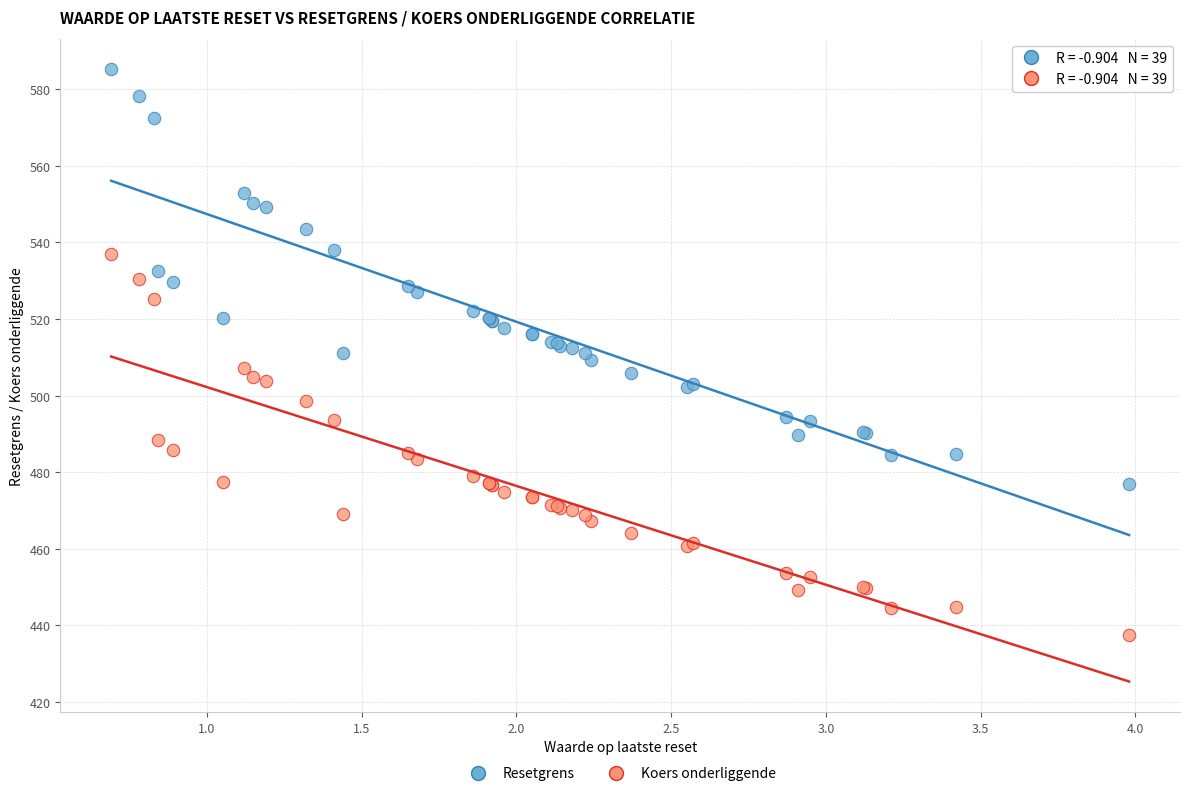

Which series has the widest spread of Y values?

Resetgrens